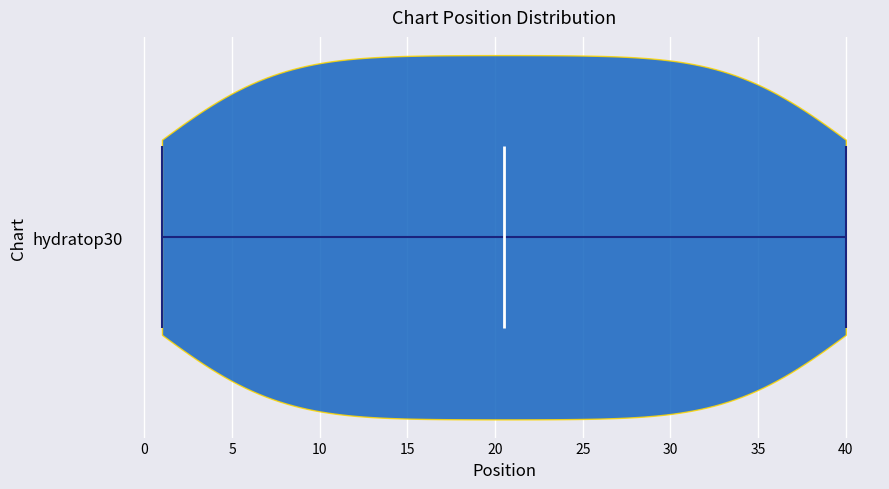

Read this violin plot against the x-axis: where its median line is, and the lowest and highest points the violin reaches. The values are not printed on the chart, so give them approximately, as read against the axis.

median line 20.5, lowest point 1.0, highest point 40.0